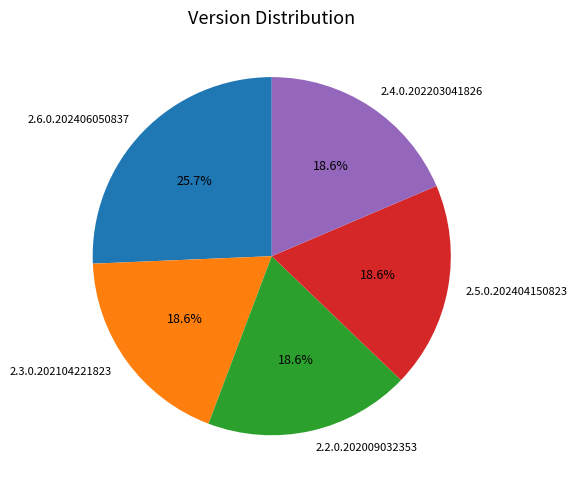

Does any single category account for the majority?

No